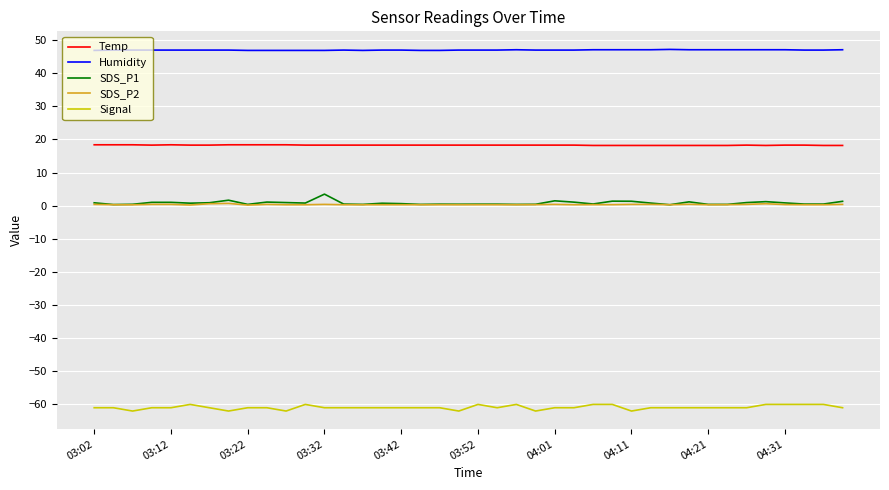

Count the number of data series in this chart.

5